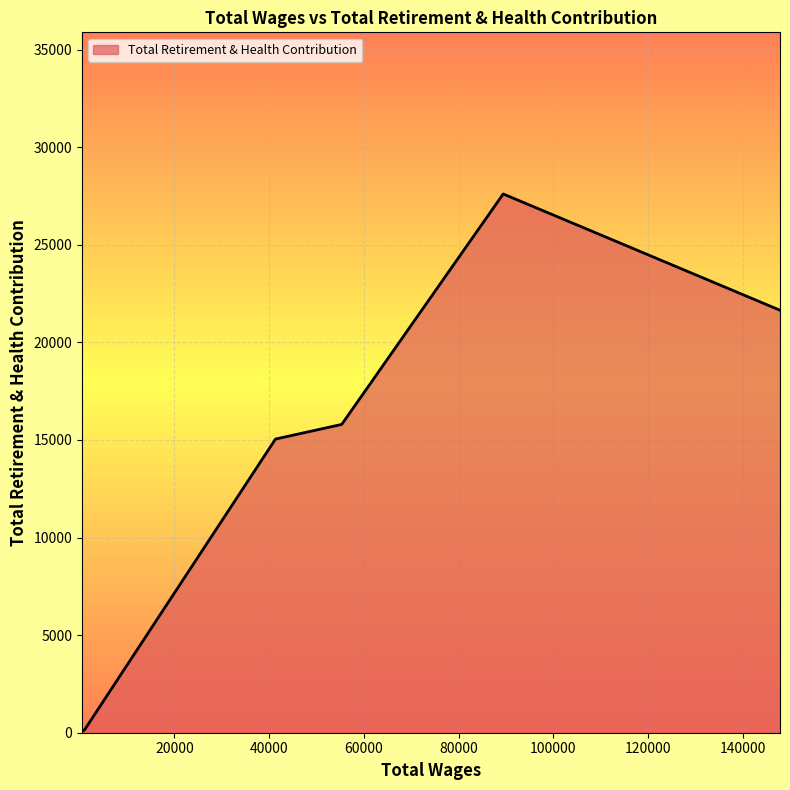

What is the greatest value displayed?

27603